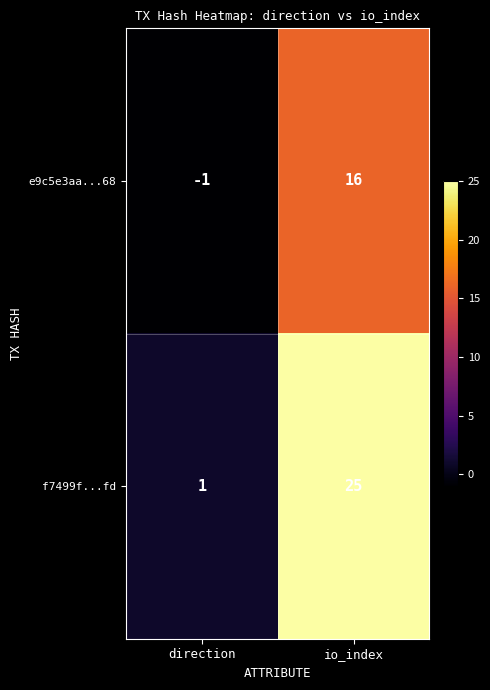

What is the sum of the e9c5e3aa...68 values at direction and io_index?

15